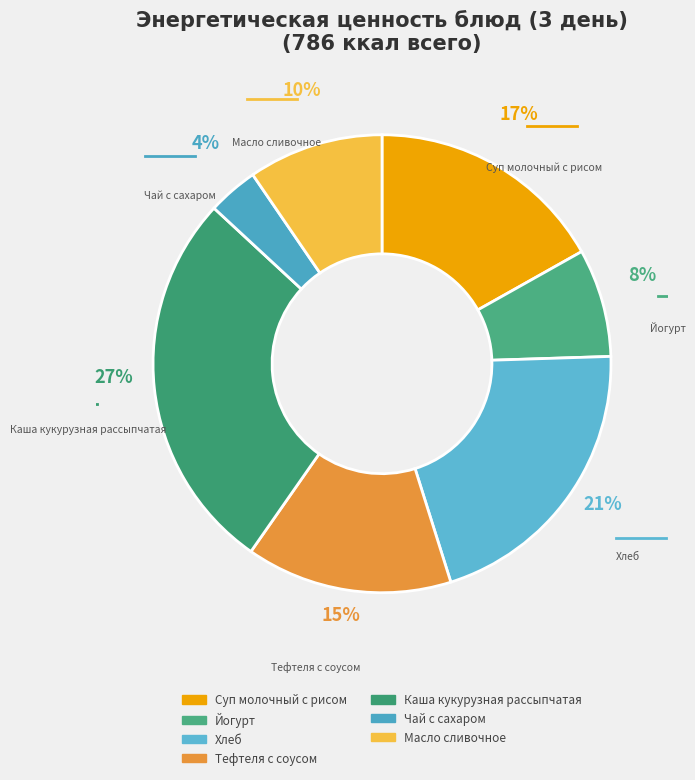

Is the sum of Масло сливочное and Чай с сахаром greater than half?

No